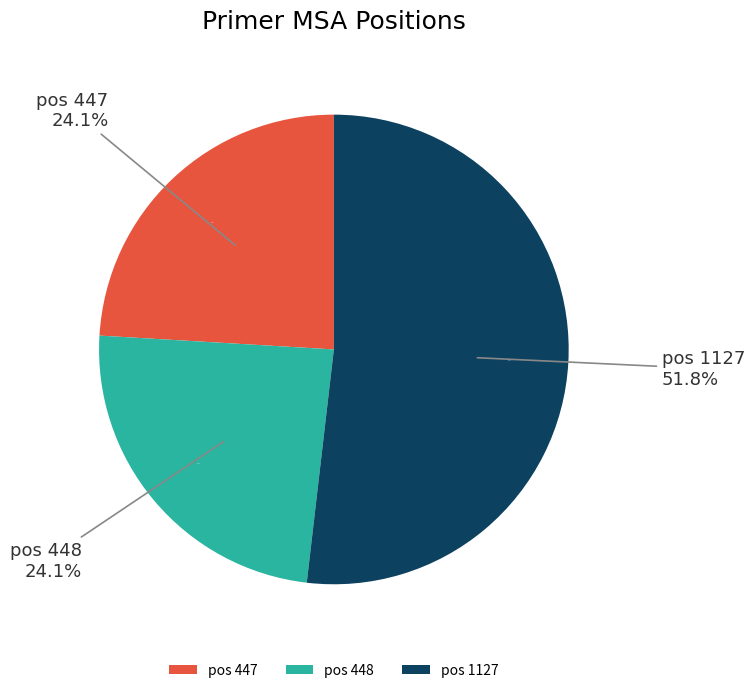

To the nearest percent, what percentage of the pie is pos 1127?

52%